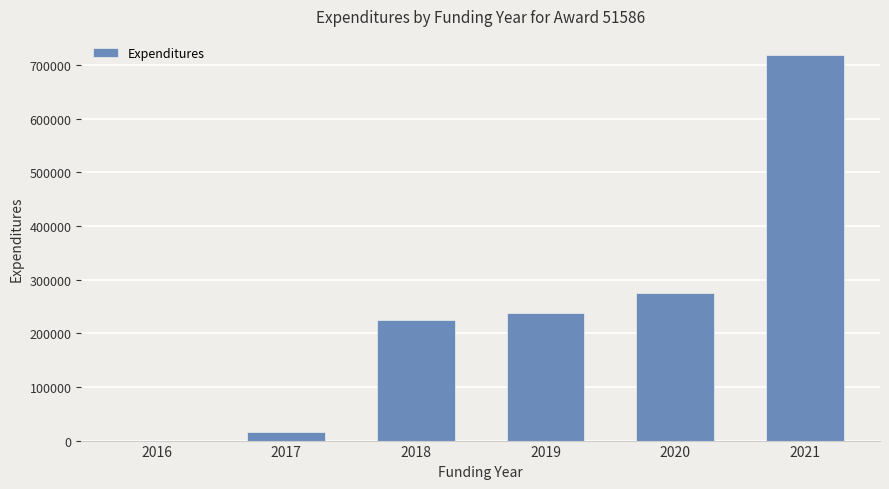

How many categories are shown in the chart?

6